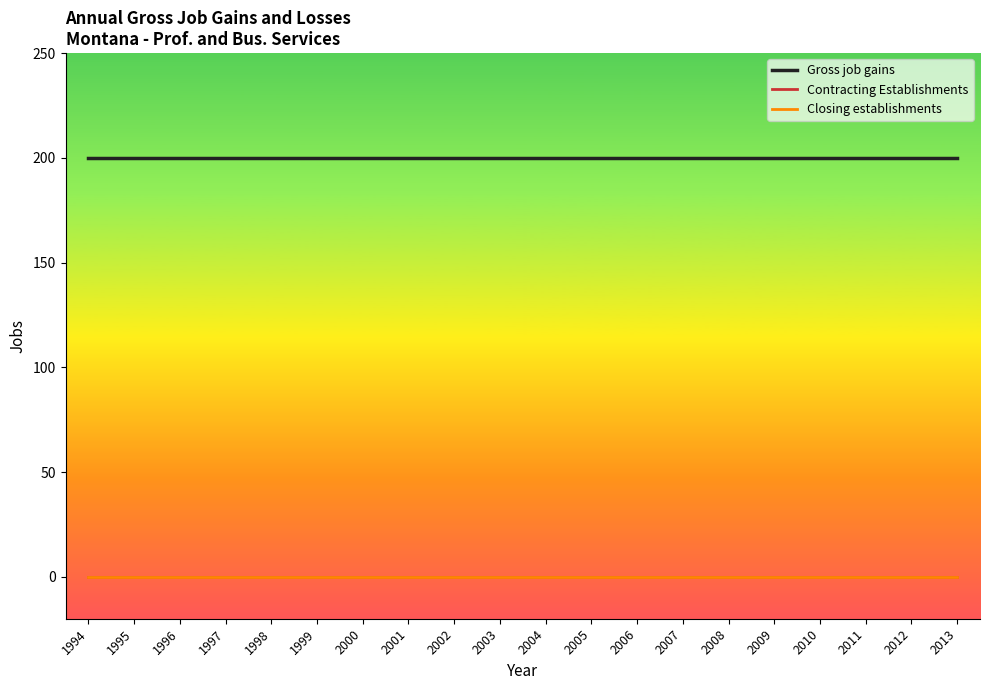

Which series has the largest total across all categories?

Gross job gains